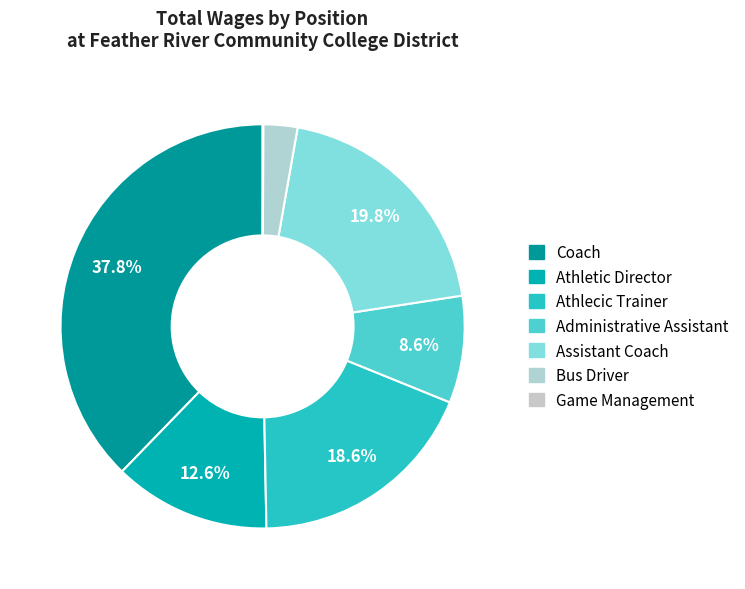

What portion of the pie excludes Bus Driver?

97.3%